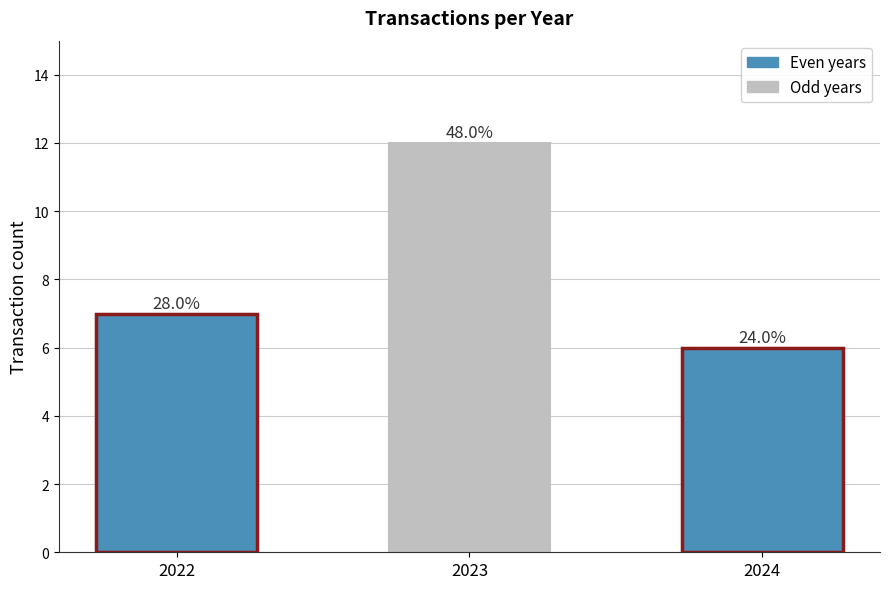

How many bars are there in total?

3